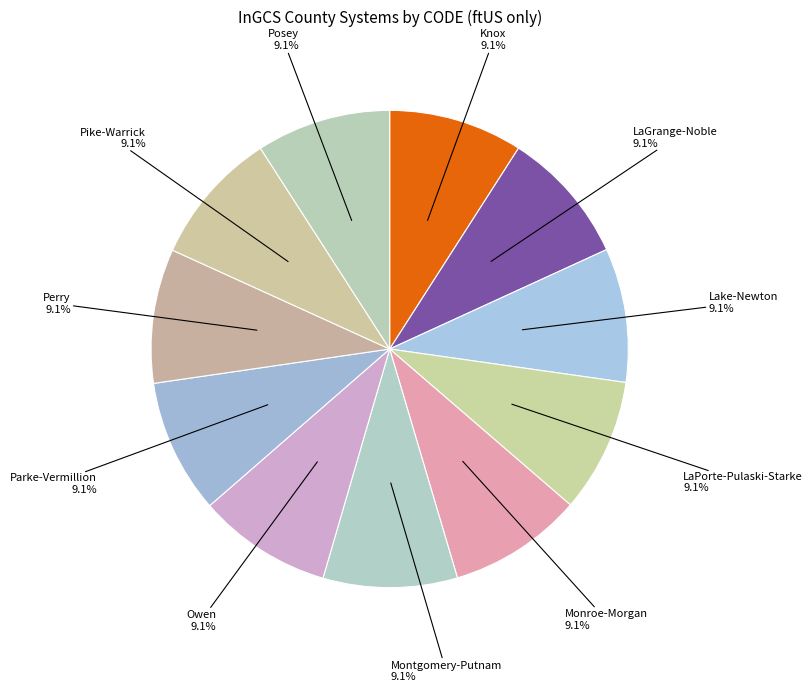

Does Montgomery-Putnam represent more than half of the total?

No